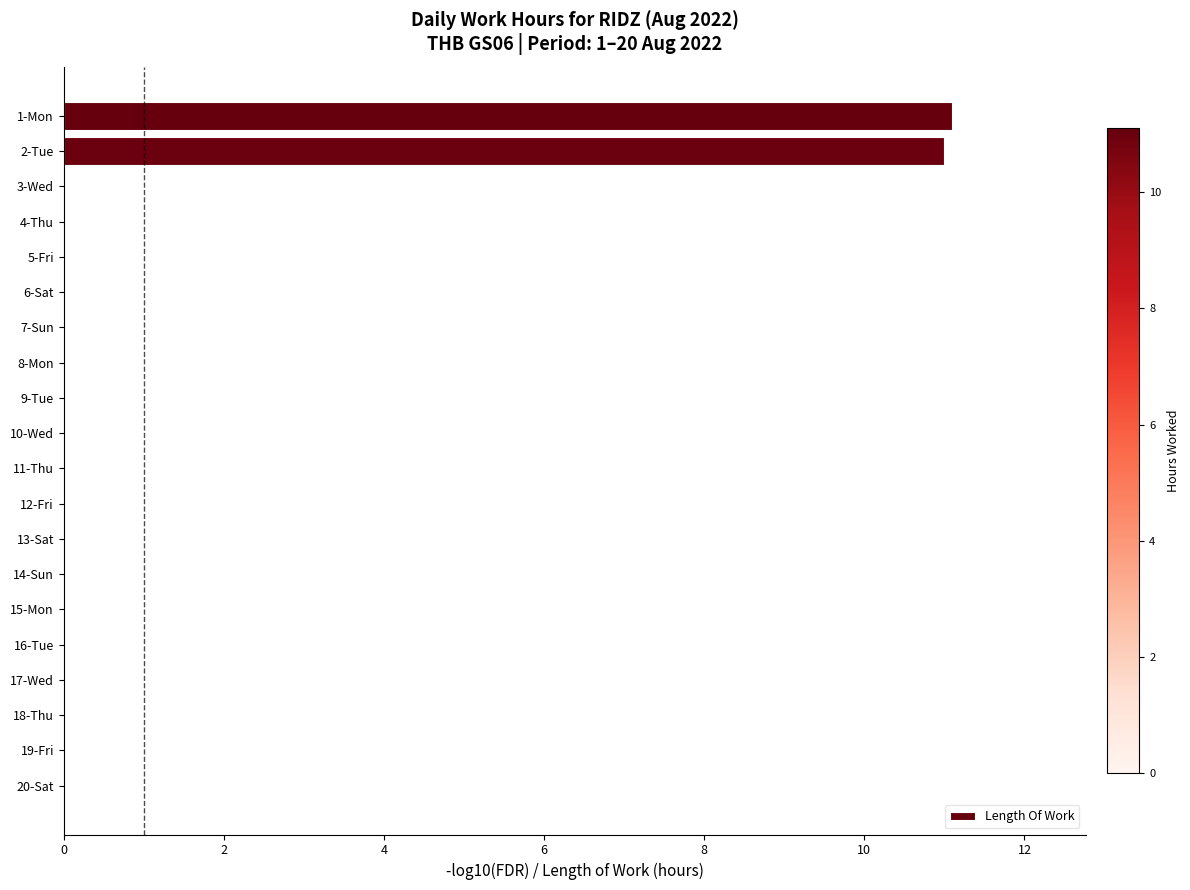

The chart shows a value of 7.3 at 17-Wed. True or false?

False